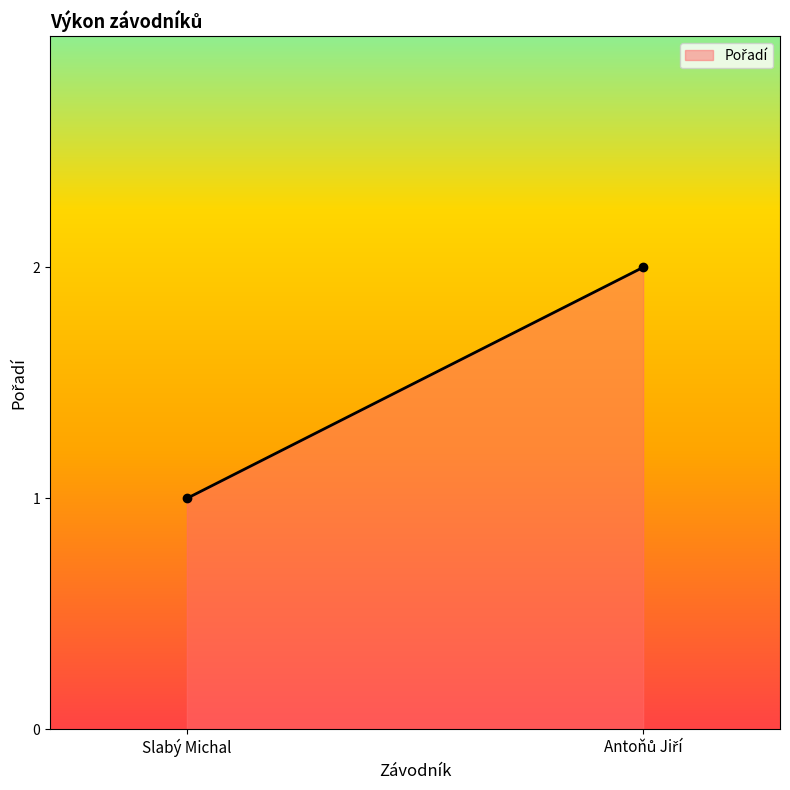

What is the label of the 1st point from the right?

Antoňů Jiří